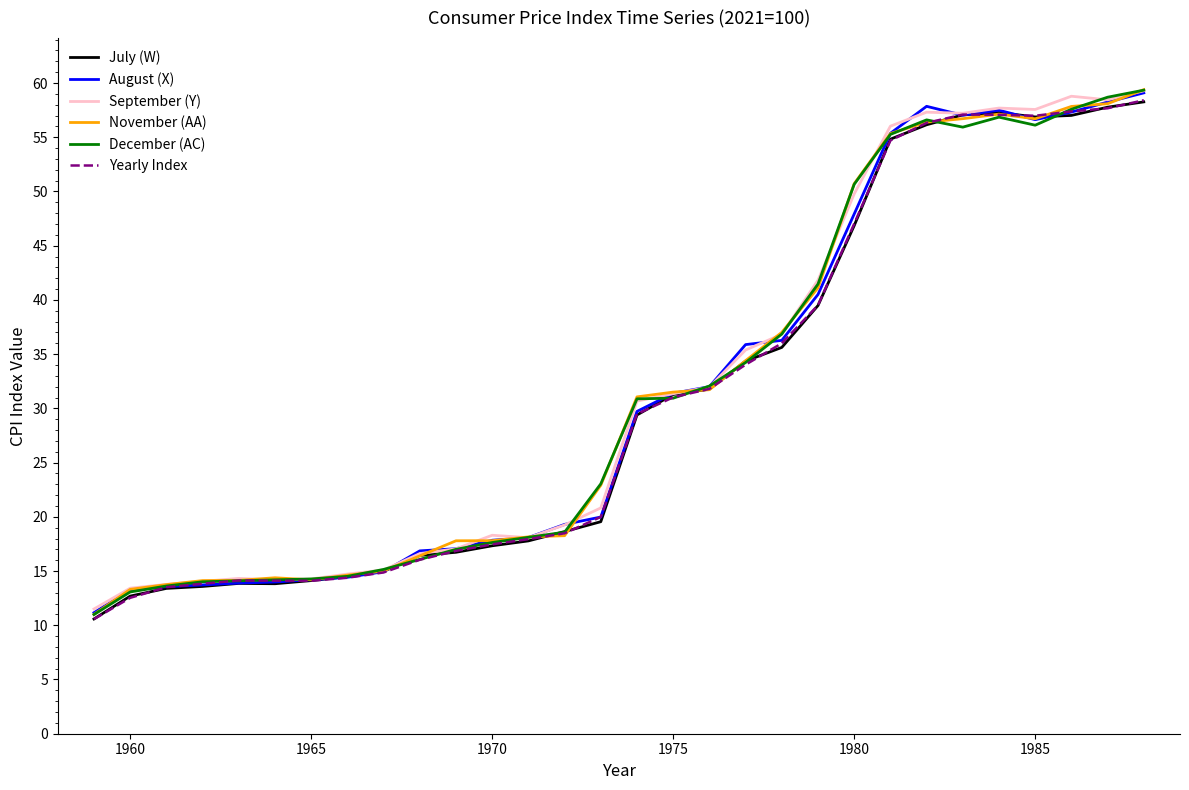

What is the maximum value shown in the chart?

59.4